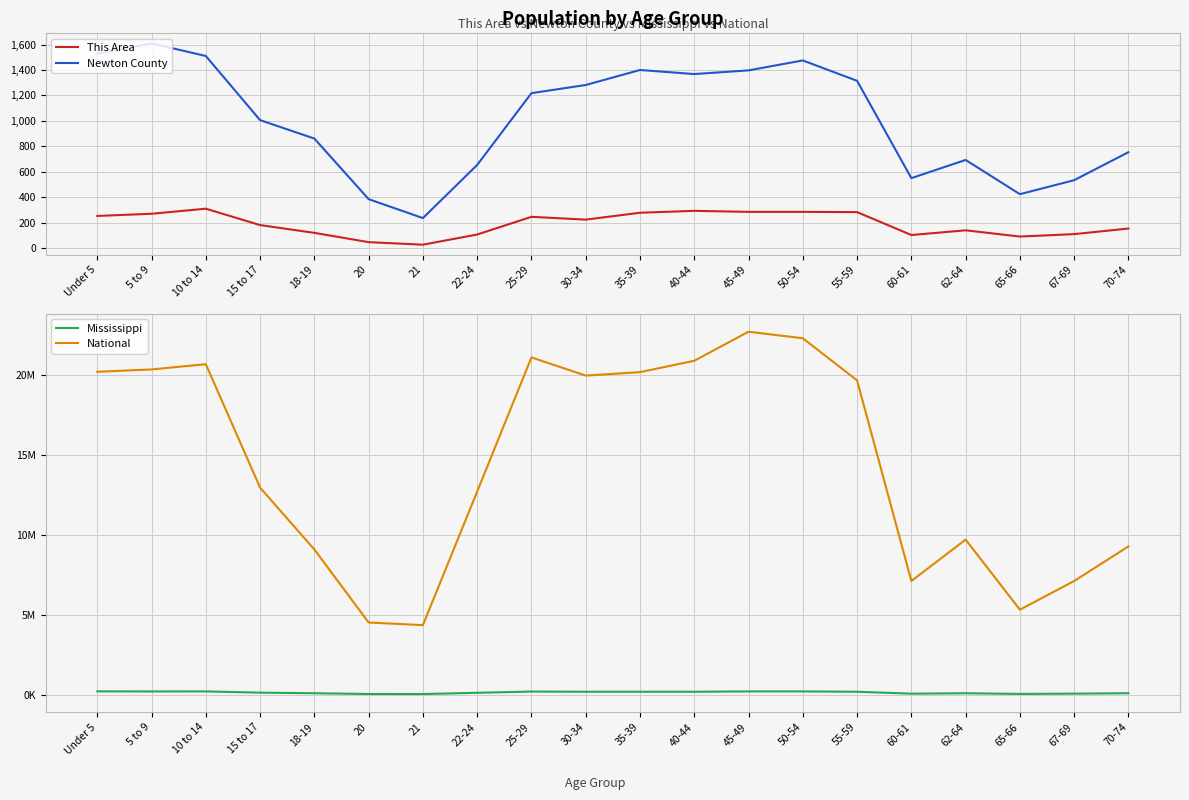

At how many categories does at least one series exceed 8131170?

15